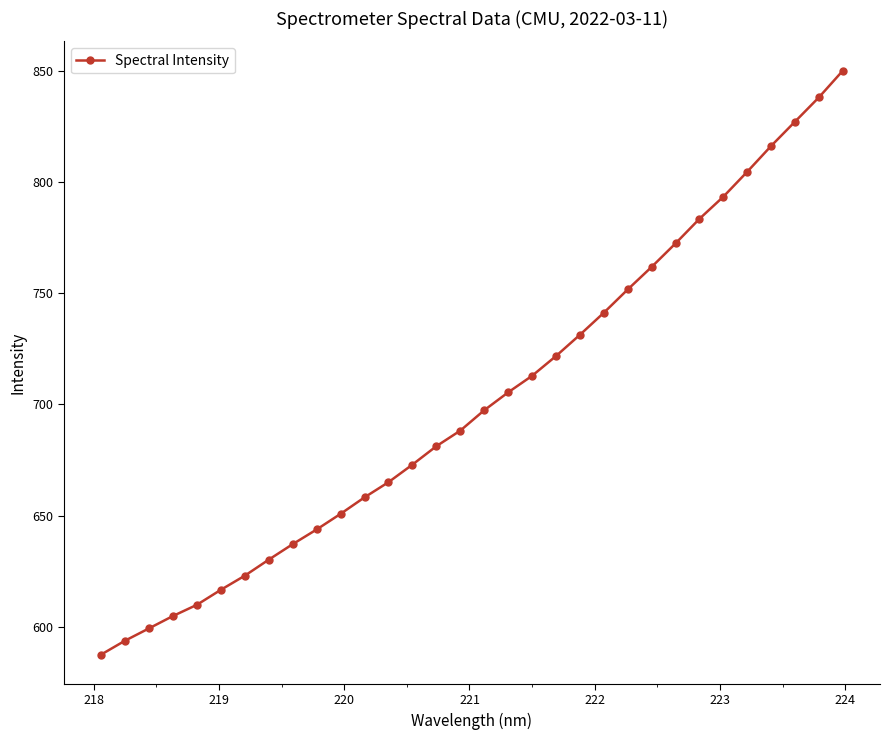

What is the greatest value displayed?

850.2